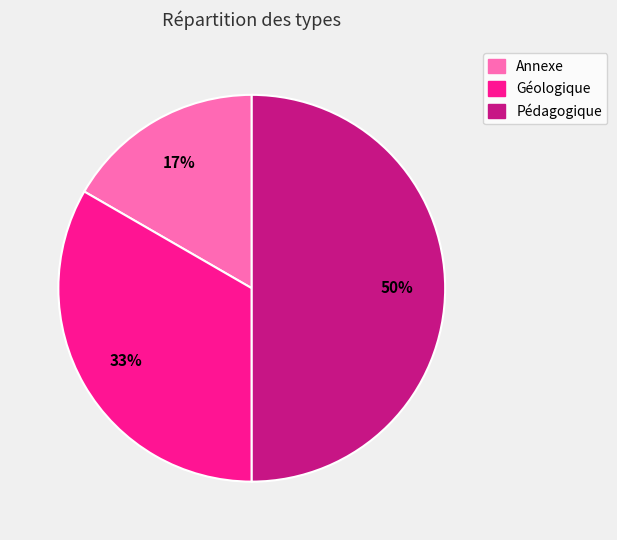

Which slice is the smallest?

Annexe